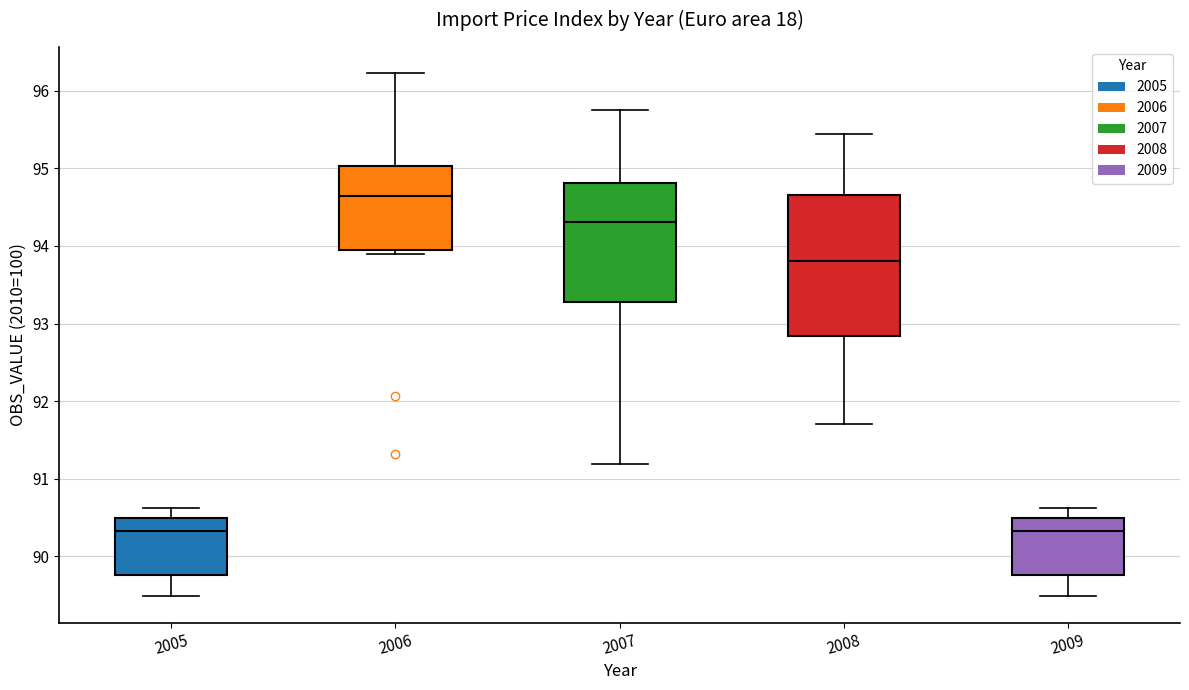

Reading left to right, read every box against the y-axis: the position of its median line, the range the box covers, and the ends of its whiskers. The values are not printed on the chart, so give them approximately, as read against the axis.

2005: median 90.3, box 89.8 to 90.5, whiskers 89.5 to 90.6
2006: median 94.6, box 93.9 to 95.0, whiskers 93.9 (just below the box's lower edge) to 96.2
2007: median 94.3, box 93.3 to 94.8, whiskers 91.2 to 95.8
2008: median 93.8, box 92.8 to 94.7, whiskers 91.7 to 95.4
2009: median 90.3, box 89.8 to 90.5, whiskers 89.5 to 90.6